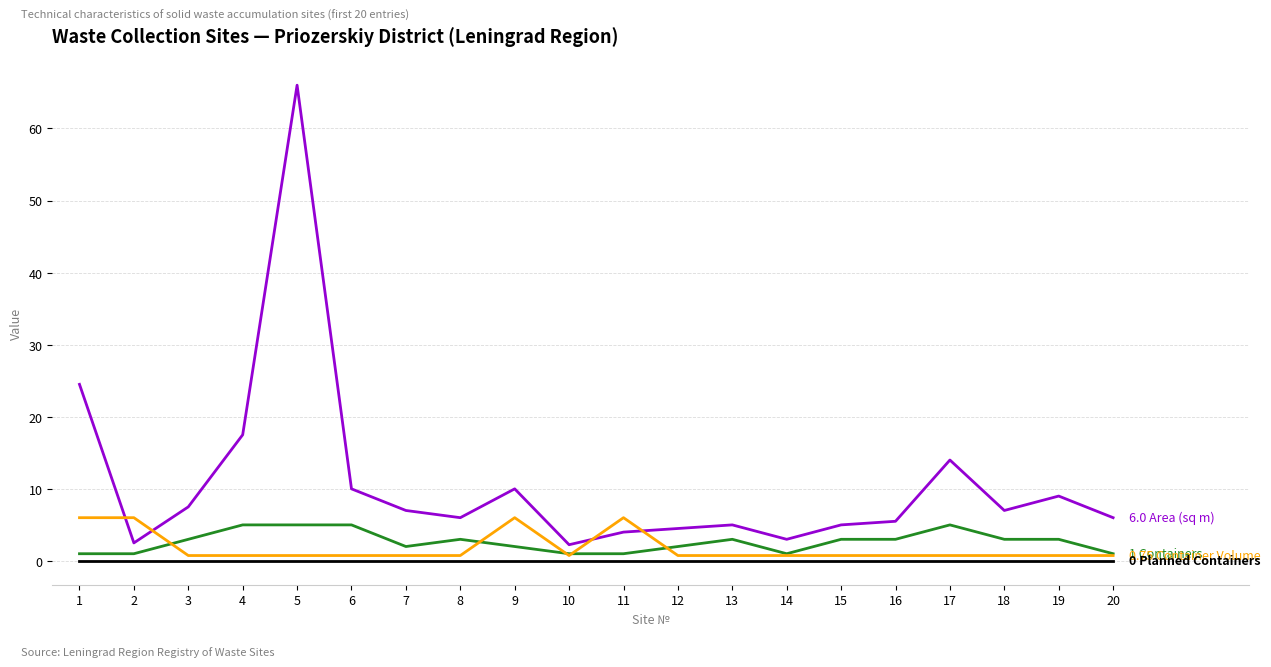

What is the maximum value shown in the chart?

66.0